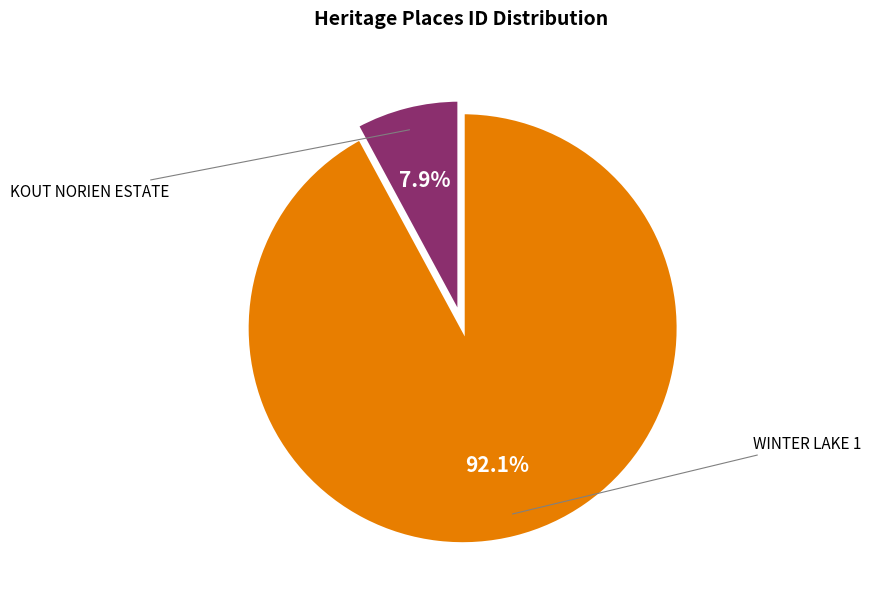

Is there a majority slice in this chart?

Yes